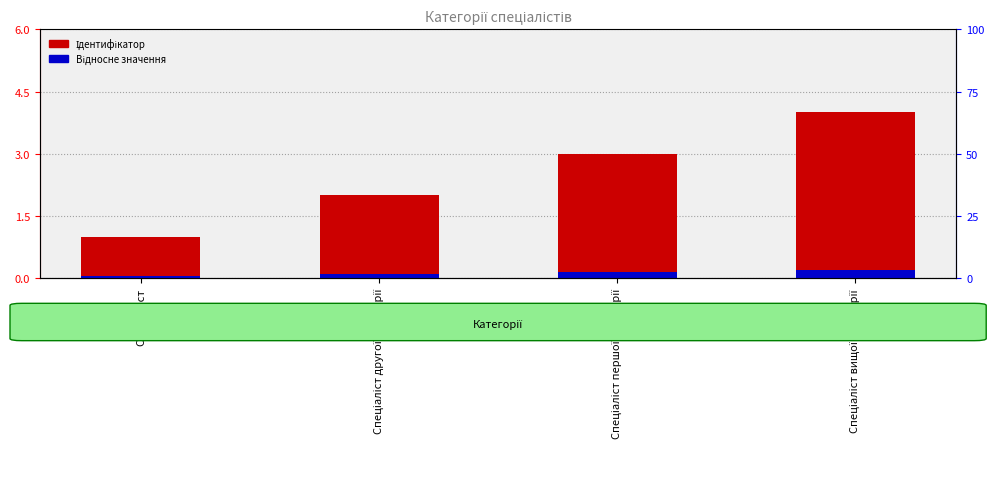

The value of Відносне значення at Спеціаліст першої категорії is 0.2. True or false?

False